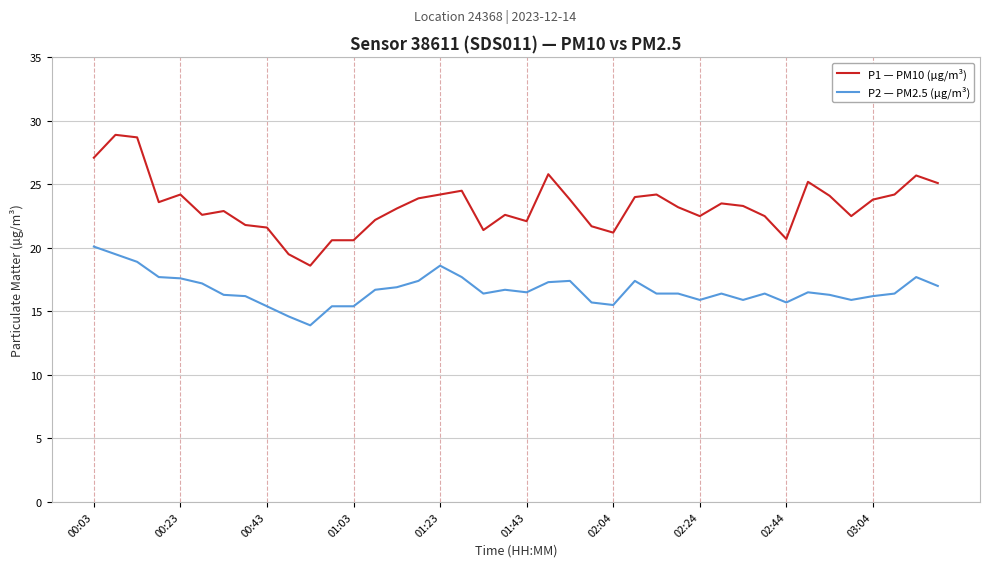

True or false: P2 — PM2.5 (µg/m³) and P1 — PM10 (µg/m³) cross at least once.

False